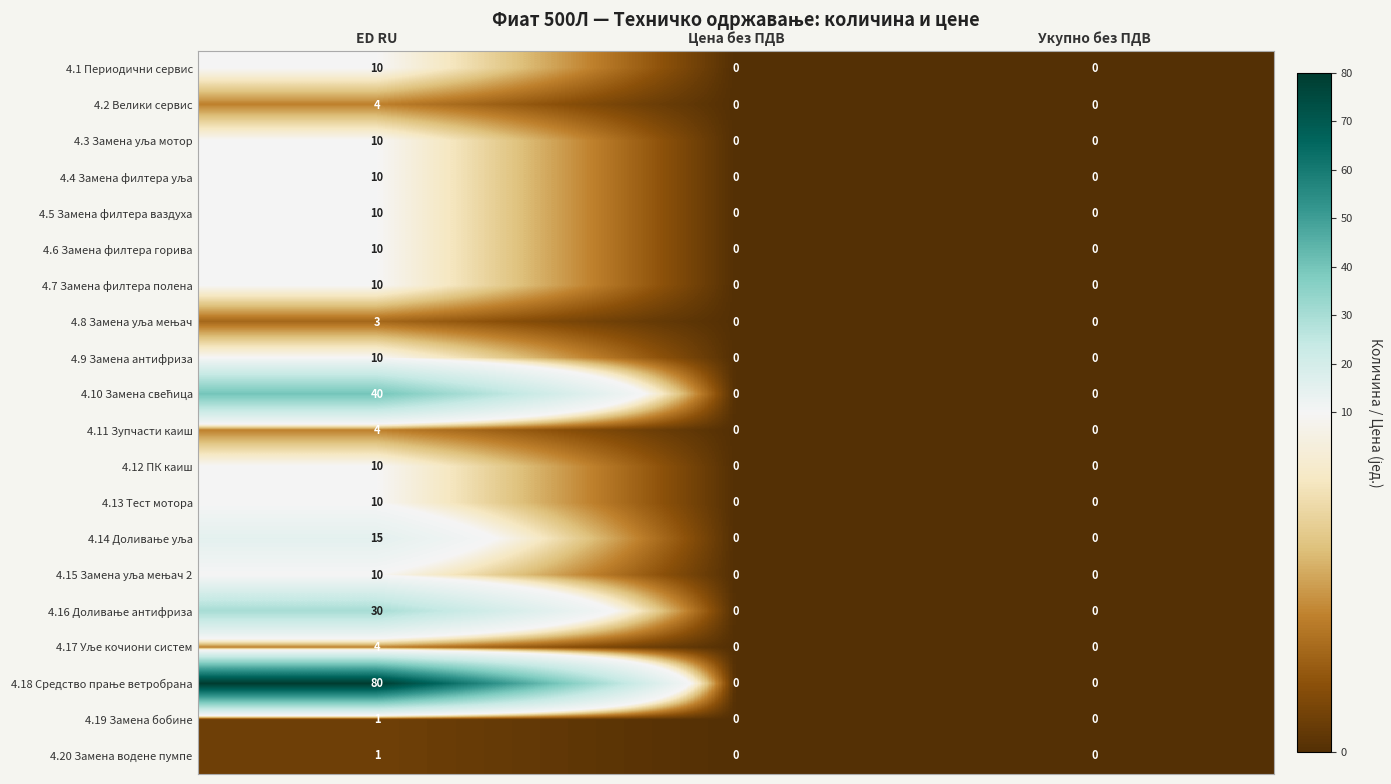

What is the sum of the 4.1 Периодични сервис values at Цена без ПДВ and ED RU?

10